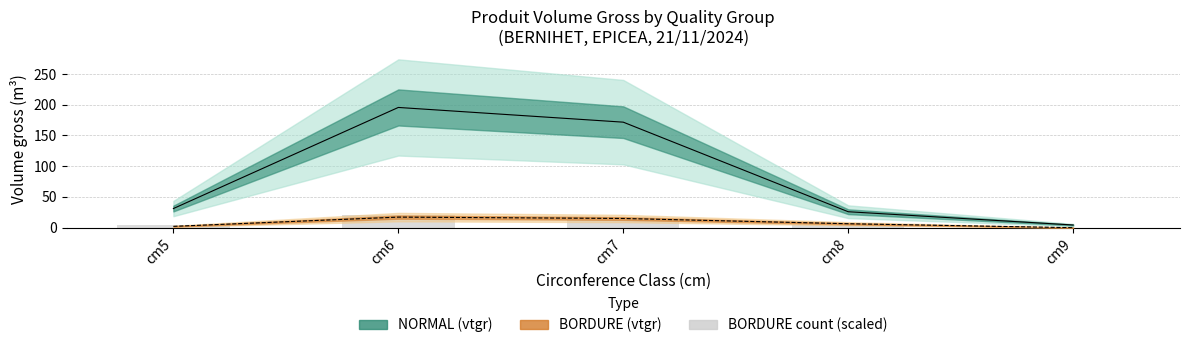

Where is BORDURE vtgr mid nearest to the value 8?

cm8